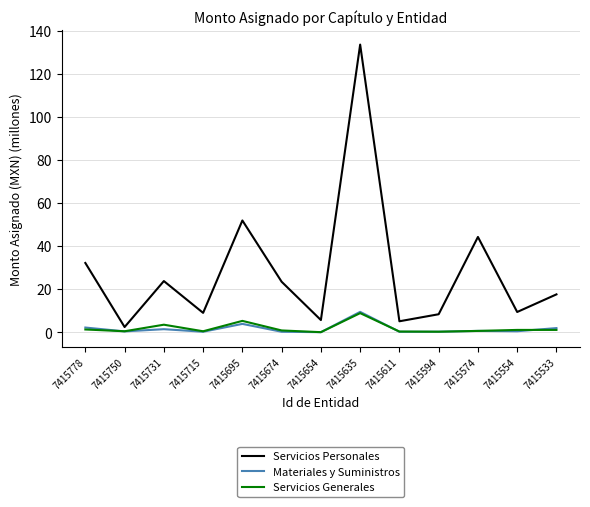

What is the sum of all Materiales y Suministros values?

20.9